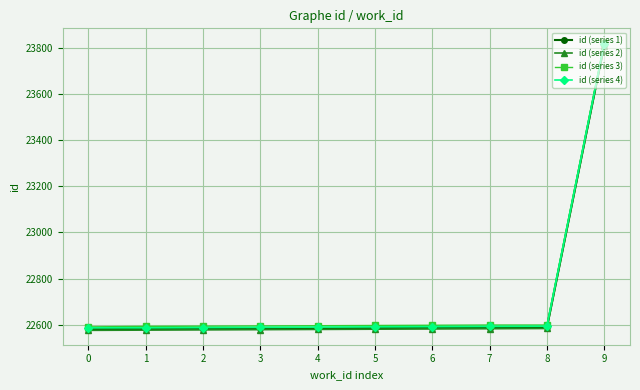

What is the spread (max minus min) of values at 6?

16